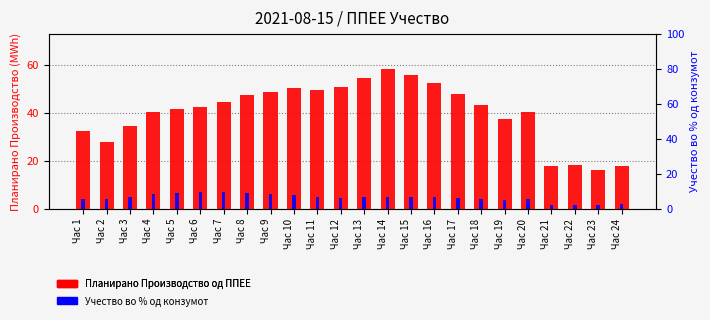

Rank the series by their average value, from lowest to highest.

Учество во % од конзумот, Планирано Производство од ППЕЕ